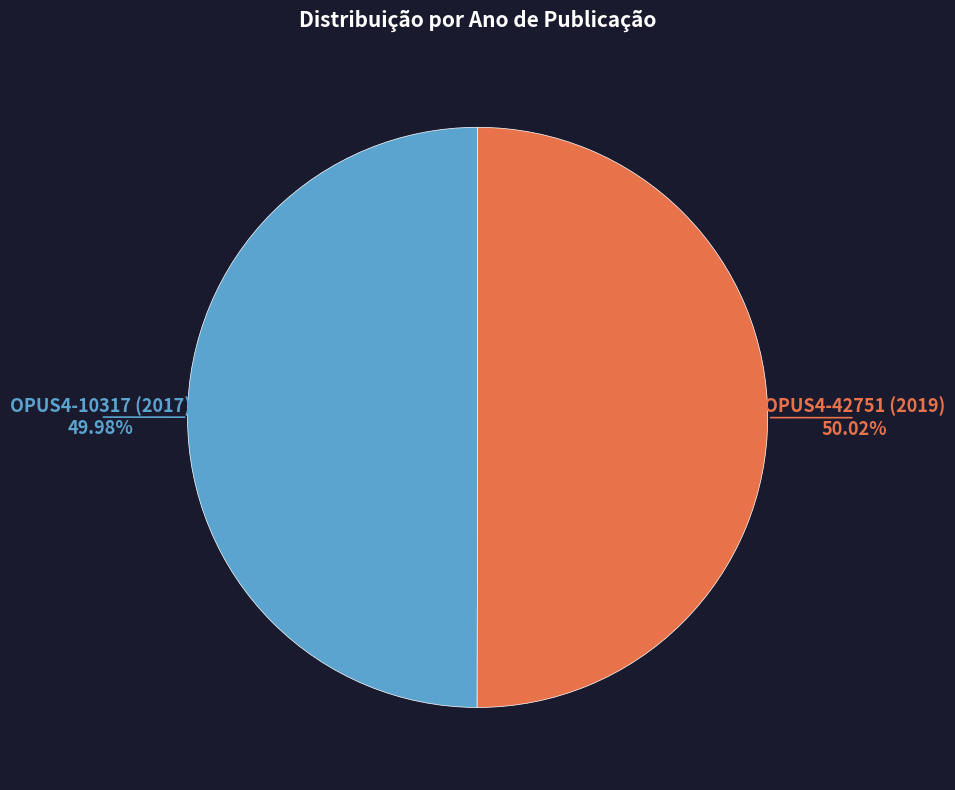

How much of the chart is everything except OPUS4-10317 (2017)?

50.0%